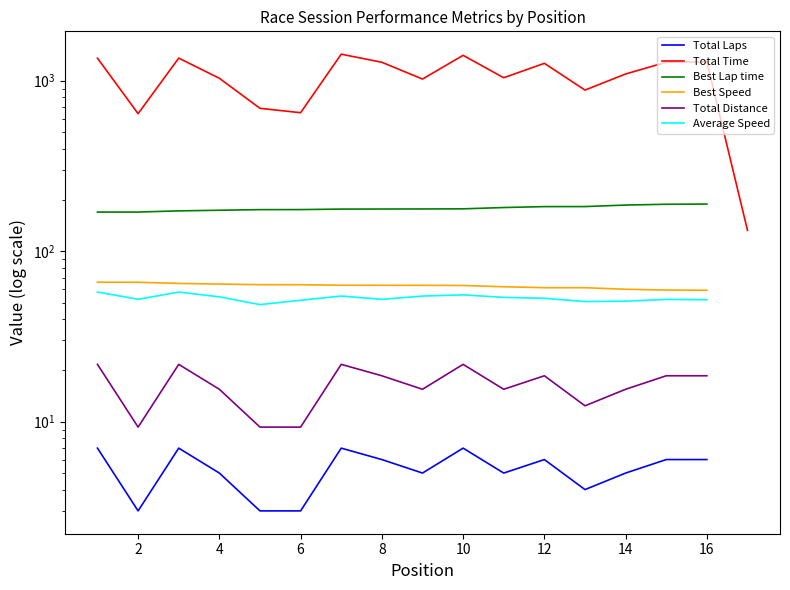

True or false: Best Speed and Total Laps cross at least once.

False